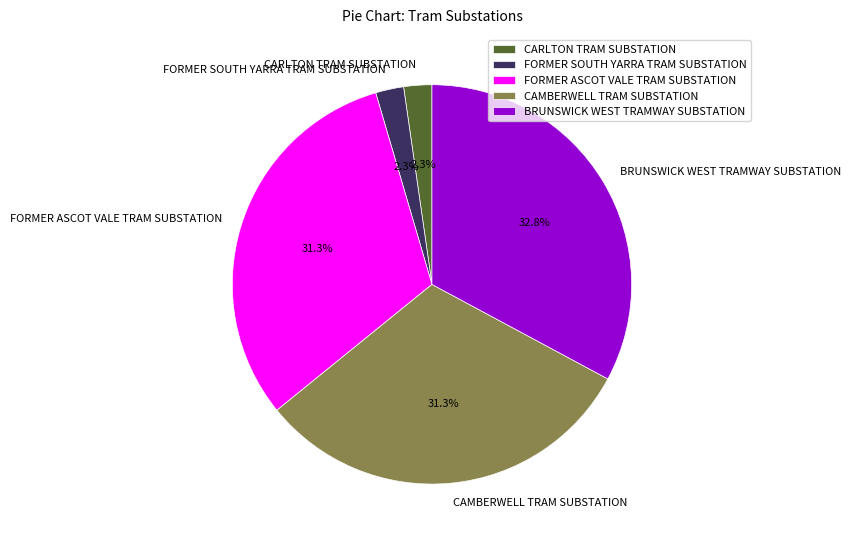

Which has a higher value, CAMBERWELL TRAM SUBSTATION or CARLTON TRAM SUBSTATION?

CAMBERWELL TRAM SUBSTATION